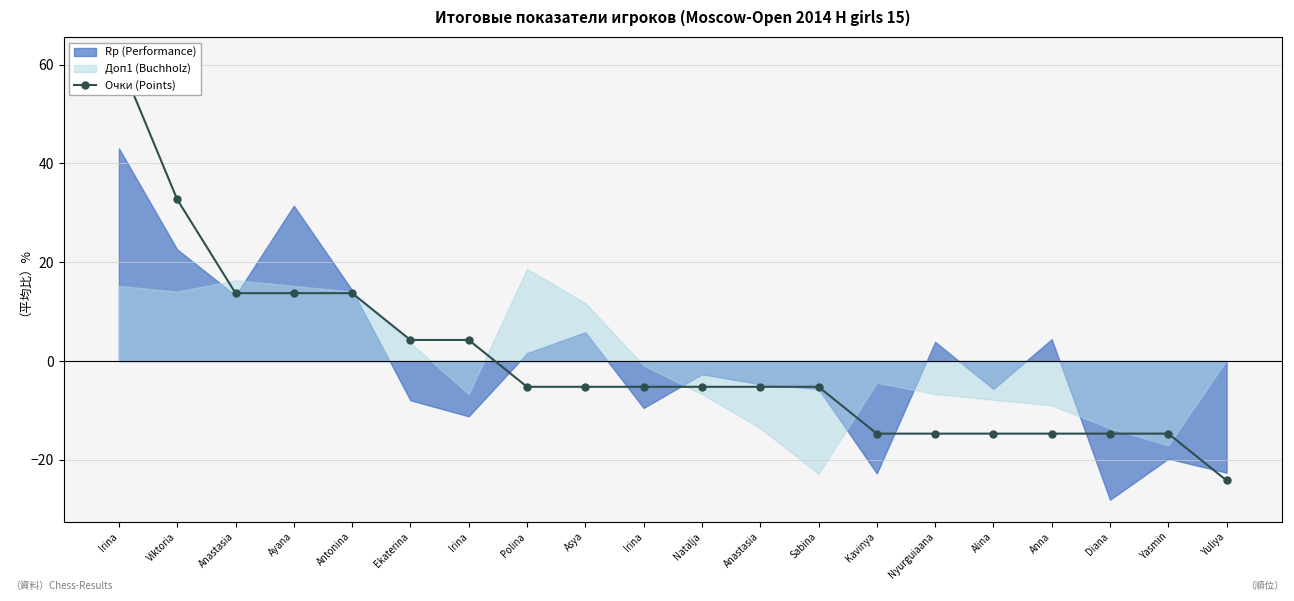

Is it true that the value at Asya is -5.2?

True